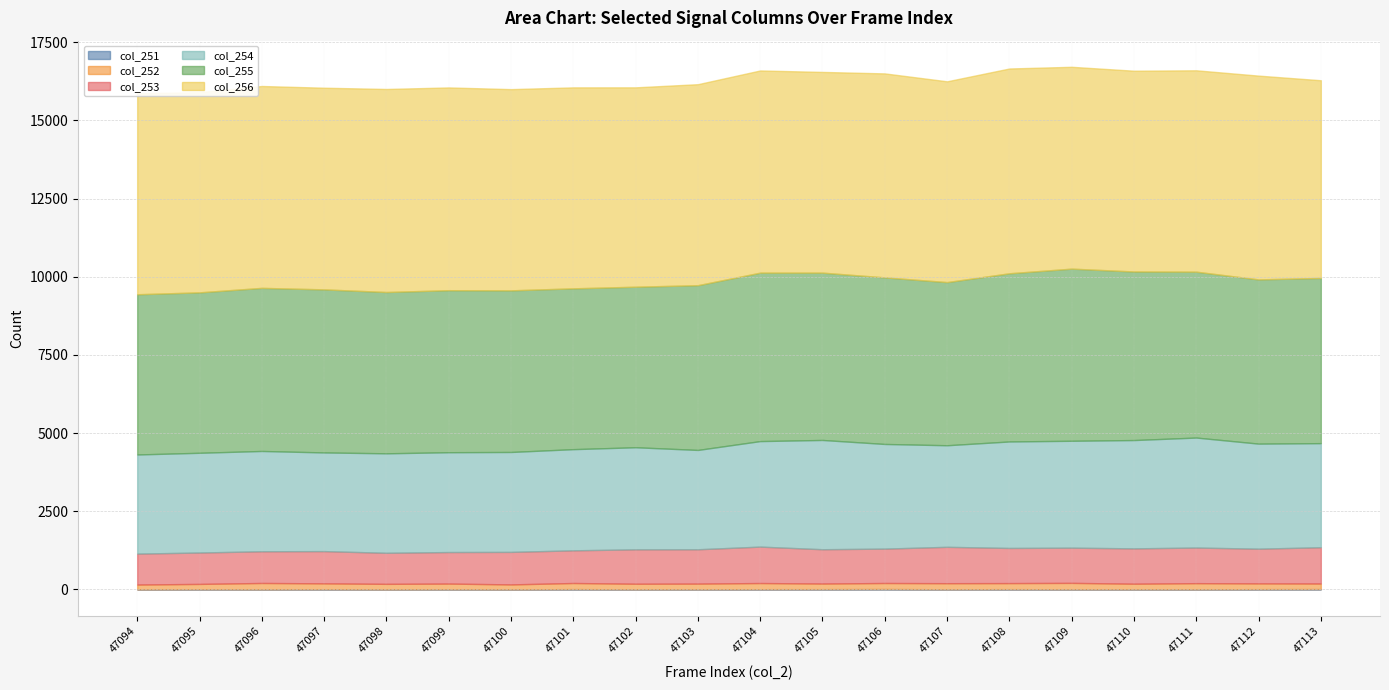

Reading left to right, what are all the values shown in this chart?

col_251: 47094=3	47095=8	47096=5	47097=9	47098=4	47099=7	47100=4	47101=11	47102=6	47103=7	47104=9	47105=10	47106=13	47107=7	47108=10	47109=7	47110=7	47111=6	47112=10	47113=12
col_252: 47094=155	47095=170	47096=203	47097=187	47098=176	47099=182	47100=158	47101=196	47102=178	47103=181	47104=197	47105=180	47106=194	47107=194	47108=194	47109=204	47110=178	47111=196	47112=185	47113=179
col_253: 47094=989	47095=1004	47096=1014	47097=1031	47098=993	47099=1008	47100=1040	47101=1045	47102=1100	47103=1098	47104=1165	47105=1097	47106=1100	47107=1163	47108=1124	47109=1126	47110=1130	47111=1139	47112=1110	47113=1160
col_254: 47094=3170	47095=3189	47096=3207	47097=3155	47098=3181	47099=3192	47100=3195	47101=3235	47102=3264	47103=3176	47104=3374	47105=3494	47106=3346	47107=3248	47108=3405	47109=3418	47110=3463	47111=3517	47112=3359	47113=3328
col_255: 47094=5123	47095=5130	47096=5215	47097=5214	47098=5158	47099=5181	47100=5168	47101=5142	47102=5133	47103=5268	47104=5386	47105=5350	47106=5327	47107=5217	47108=5378	47109=5504	47110=5390	47111=5304	47112=5251	47113=5283
col_256: 47094=6428	47095=6400	47096=6455	47097=6448	47098=6492	47099=6483	47100=6434	47101=6426	47102=6375	47103=6427	47104=6465	47105=6418	47106=6522	47107=6420	47108=6548	47109=6454	47110=6420	47111=6439	47112=6516	47113=6321